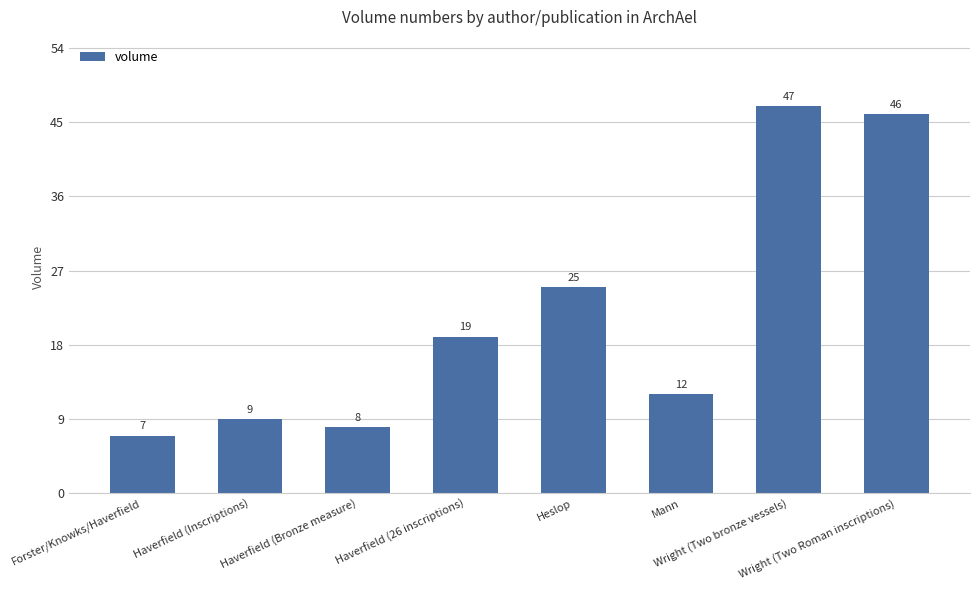

Are the bars grouped side by side (vs. stacked)?

No